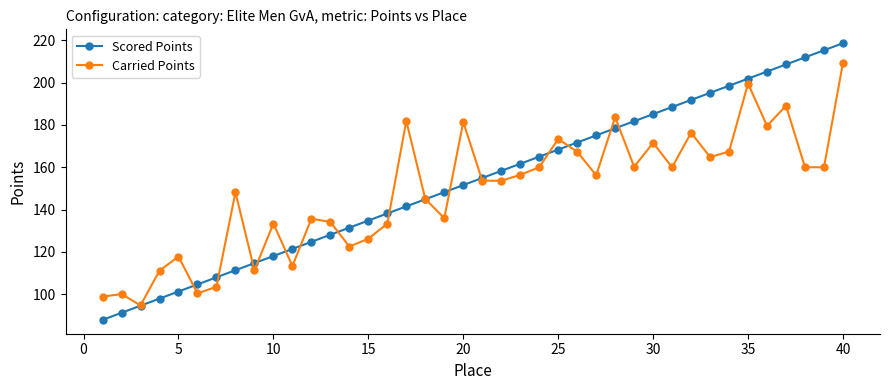

What is the value of the Carried Points point at the 36th from the left?

179.6